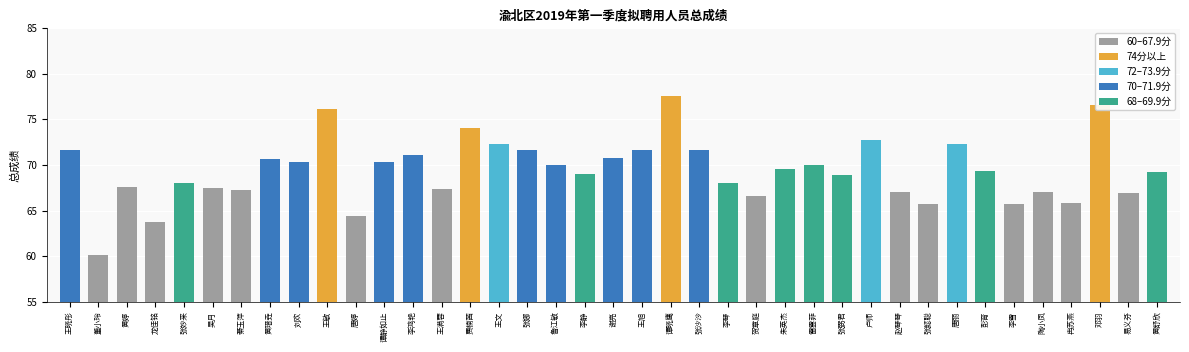

Which label corresponds to the smallest value in the chart?

董小玲